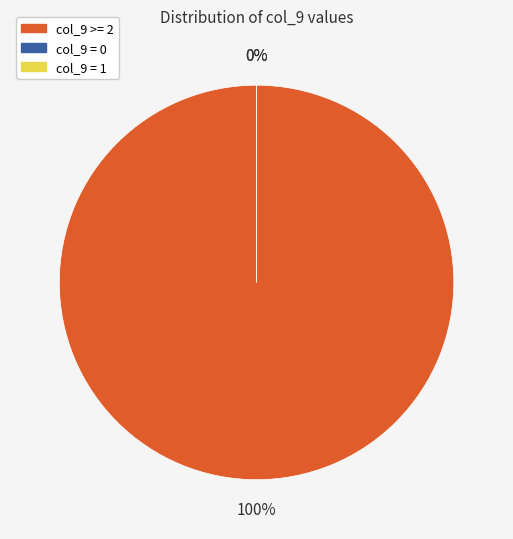

Is there any slice that represents more than half of the pie?

No